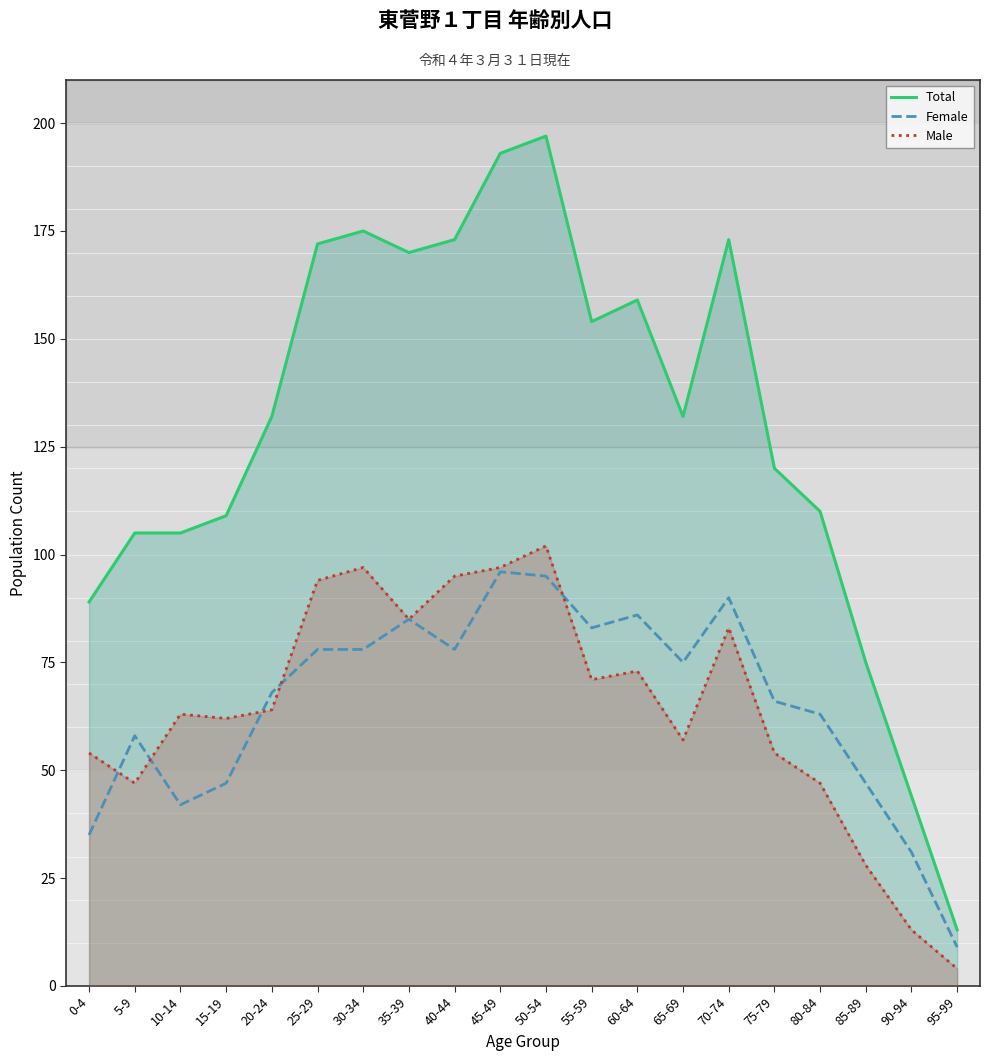

Reading left to right, transcribe all the data shown in this chart.

Total: 0-4=89	5-9=105	10-14=105	15-19=109	20-24=132	25-29=172	30-34=175	35-39=170	40-44=173	45-49=193	50-54=197	55-59=154	60-64=159	65-69=132	70-74=173	75-79=120	80-84=110	85-89=75	90-94=44	95-99=13
Female: 0-4=35	5-9=58	10-14=42	15-19=47	20-24=68	25-29=78	30-34=78	35-39=85	40-44=78	45-49=96	50-54=95	55-59=83	60-64=86	65-69=75	70-74=90	75-79=66	80-84=63	85-89=47	90-94=31	95-99=9
Male: 0-4=54	5-9=47	10-14=63	15-19=62	20-24=64	25-29=94	30-34=97	35-39=85	40-44=95	45-49=97	50-54=102	55-59=71	60-64=73	65-69=57	70-74=83	75-79=54	80-84=47	85-89=28	90-94=13	95-99=4